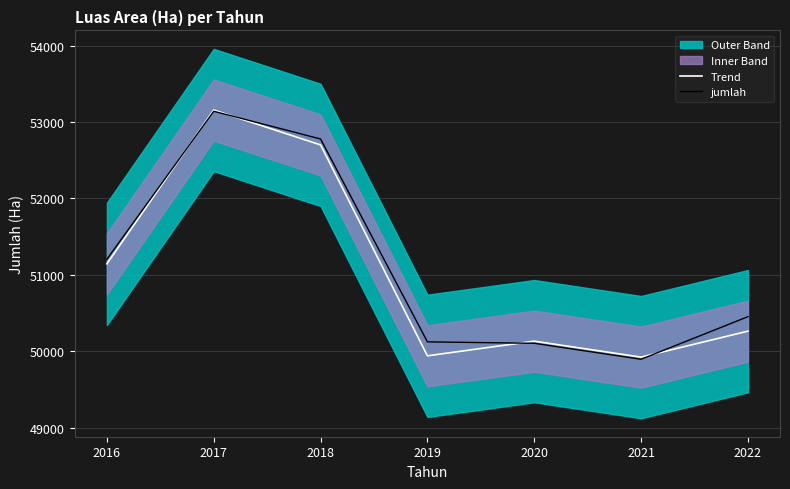

What is the difference between the maximum and minimum values in the jumlah series?

3245.5